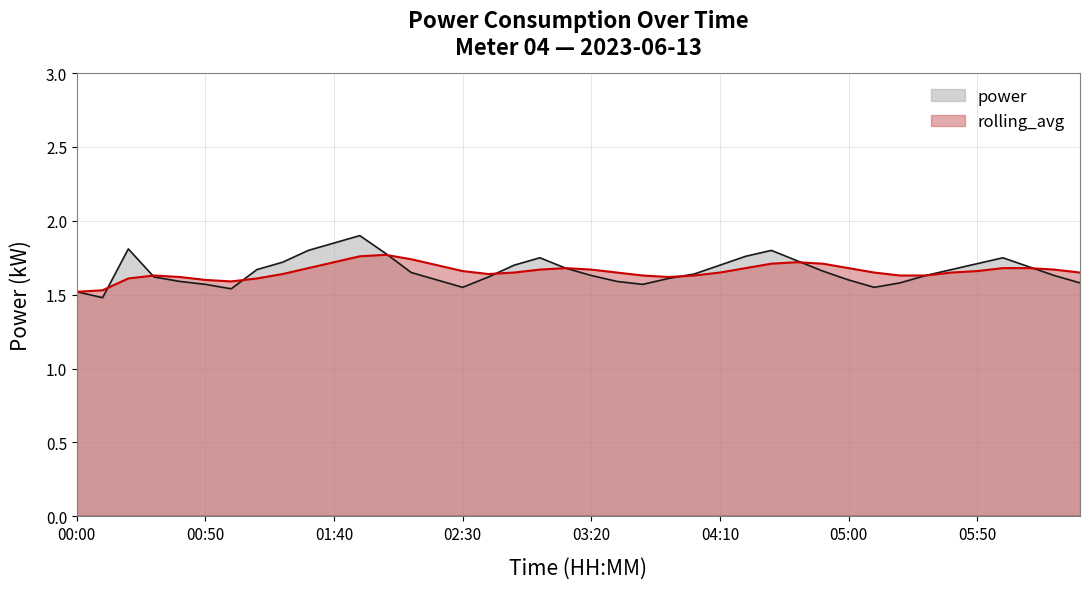

The rolling_avg series shows 2.4 at 03:50. True or false?

False